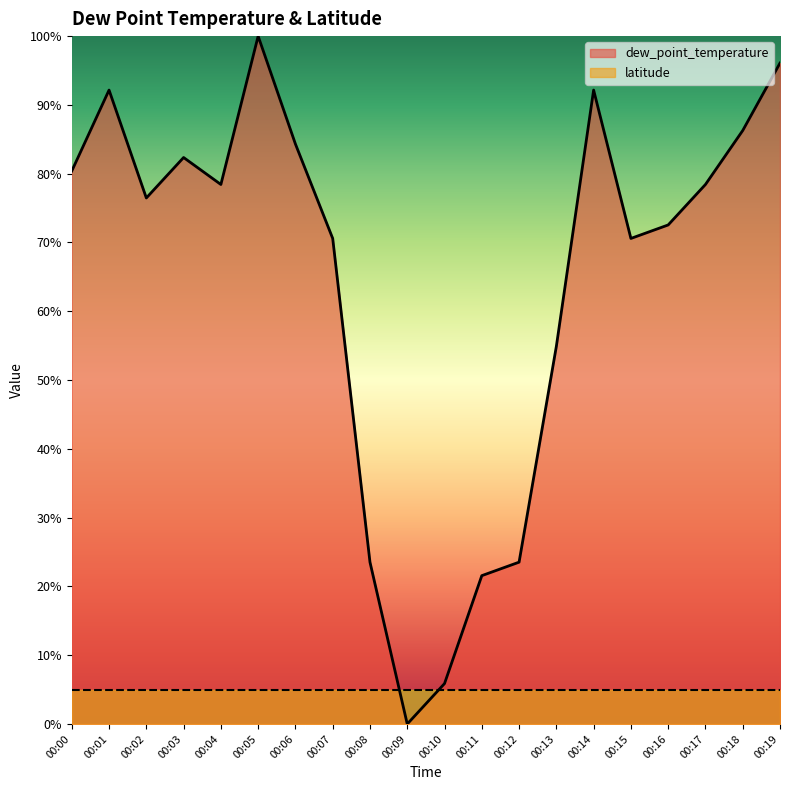

The value at 00:14 is 92.2. True or false?

True